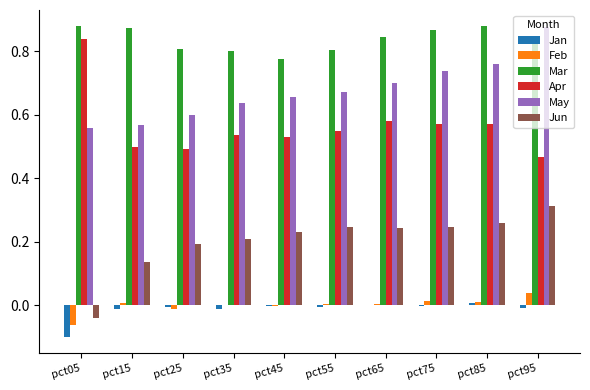

How many values in Jun are above zero?

9